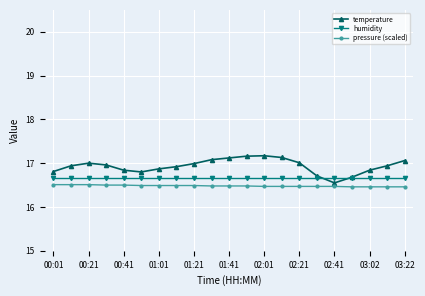

Rank the series by their average value, from highest to lowest.

temperature, humidity, pressure (scaled)